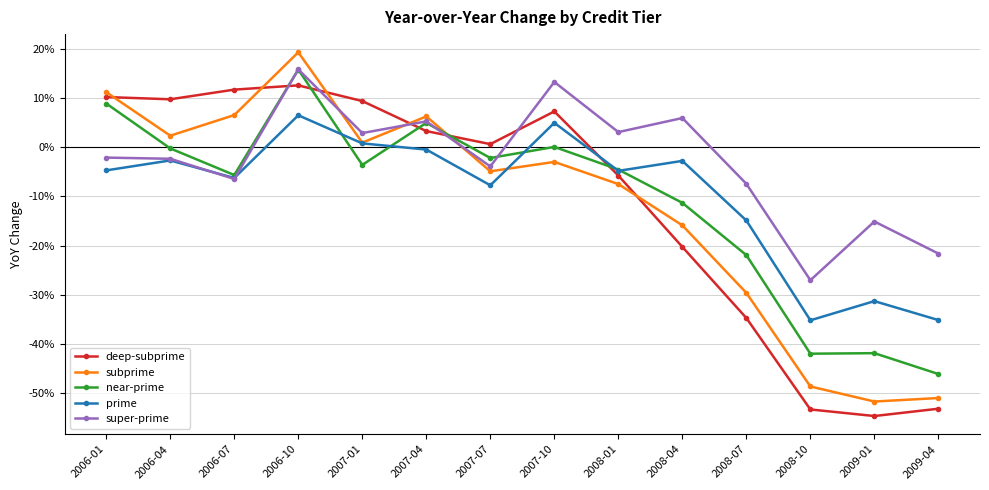

Which series has the largest total across all categories?

super-prime